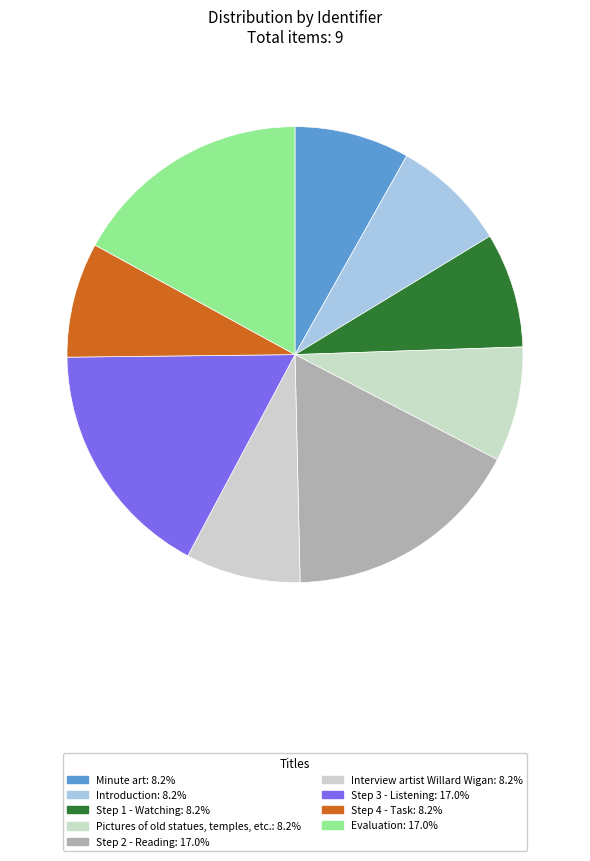

Which slice is the smallest?

Minute art